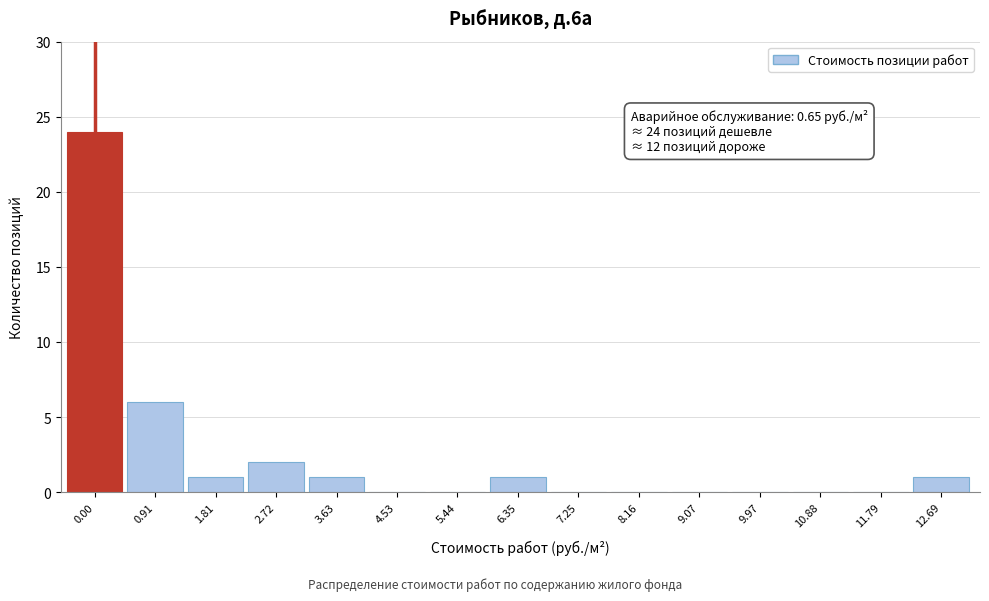

Reading left to right, transcribe all the data shown in this chart.

0.00=24	0.91=6	1.81=1	2.72=2	3.63=1	4.53=0	5.44=0	6.35=1	7.25=0	8.16=0	9.07=0	9.97=0	10.88=0	11.79=0	12.69=1